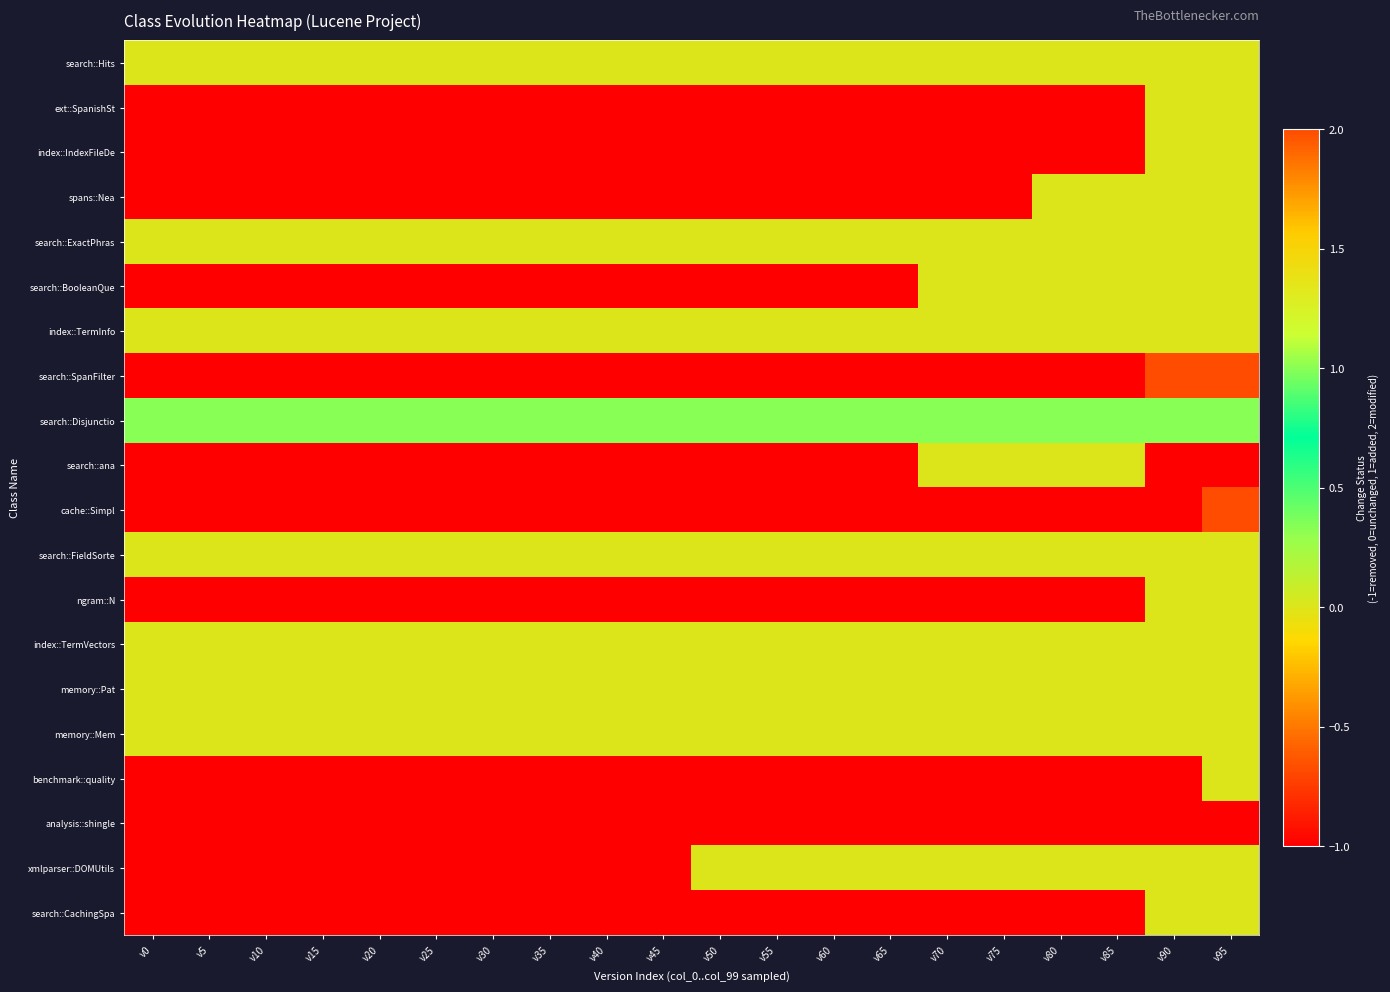

What is the spread (max minus min) of values at v0?

2